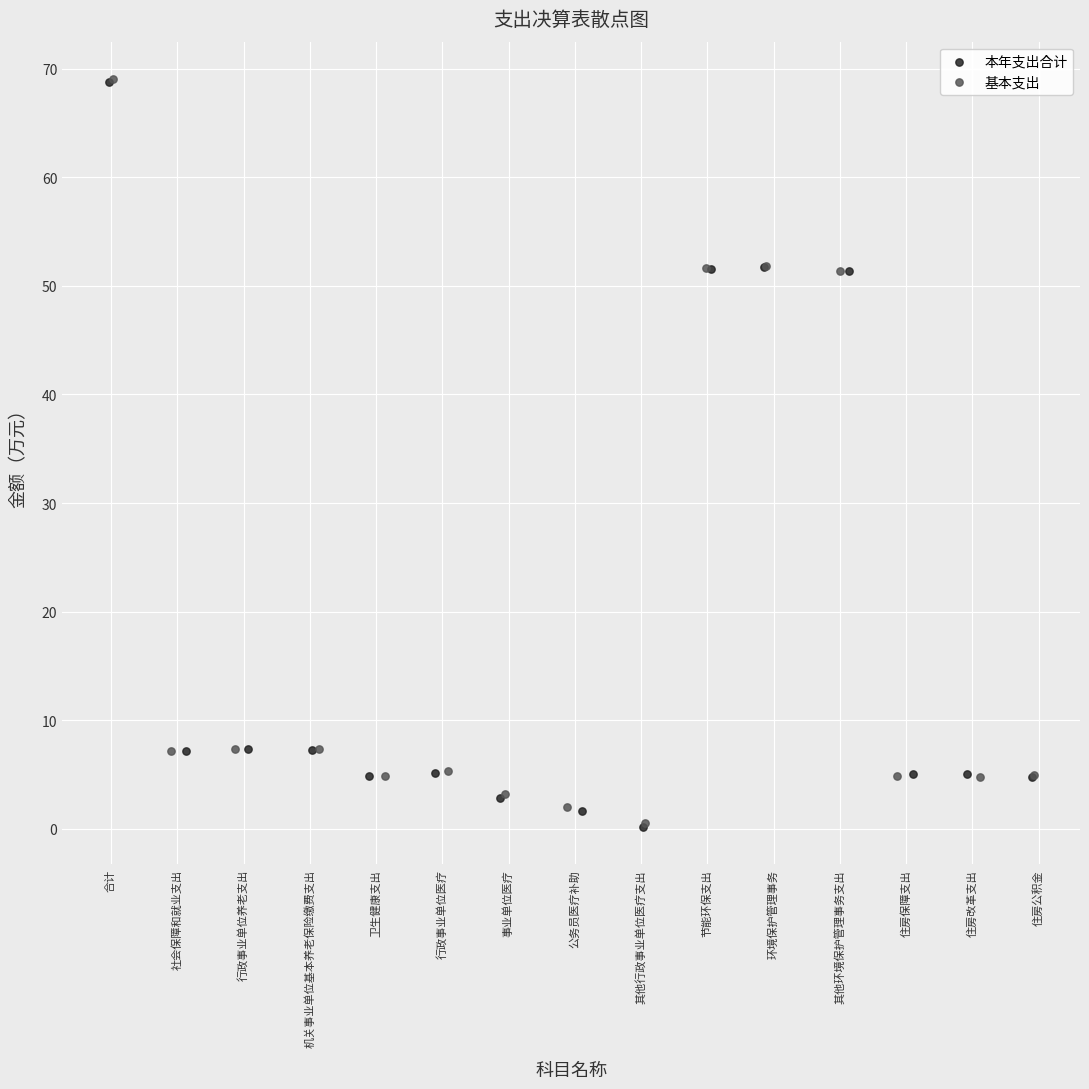

What are all the series names shown in the legend?

本年支出合计, 基本支出